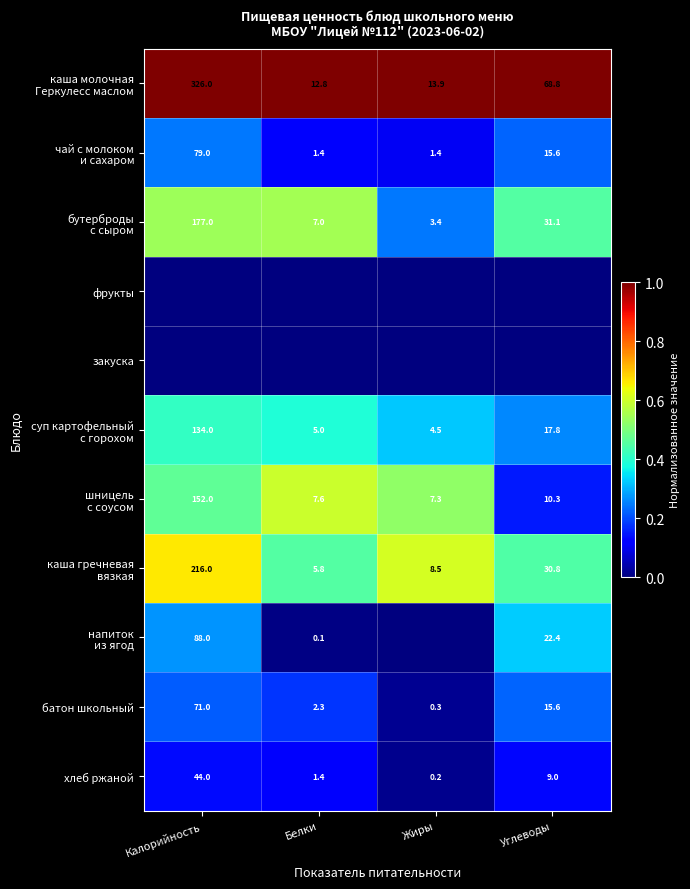

Is it true that батон школьный equals 23.7 at Углеводы?

False